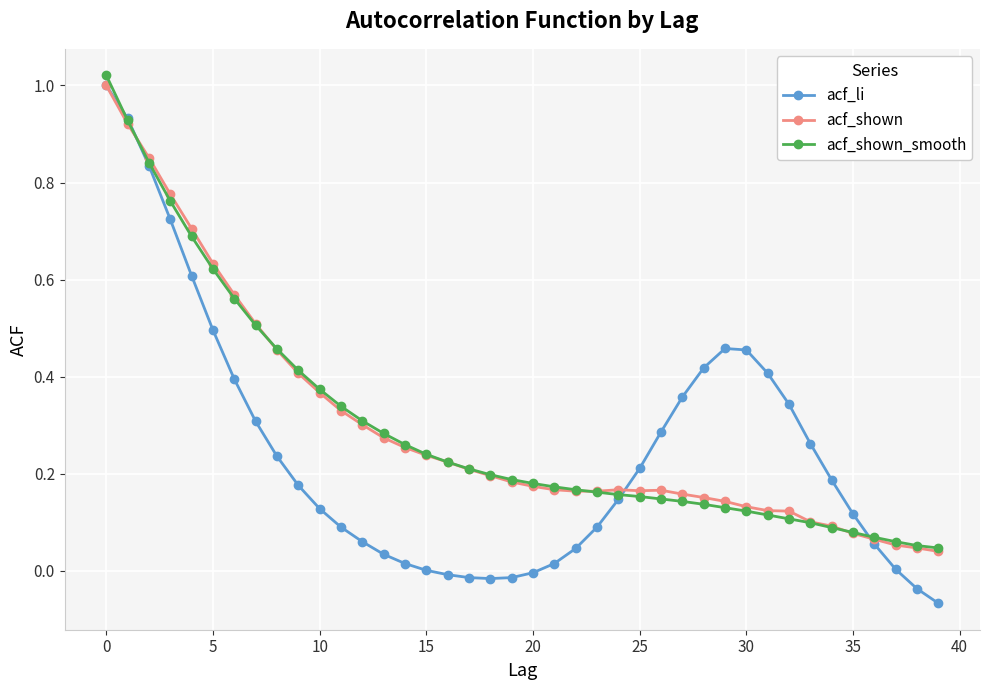

List the series in order of their peak value, lowest first.

acf_li, acf_shown, acf_shown_smooth